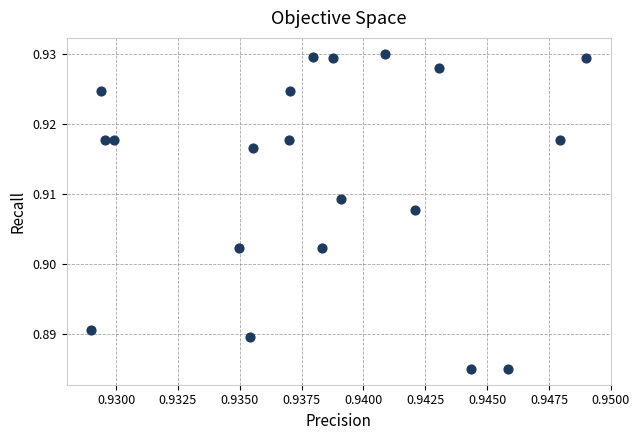

How many data points are displayed?

20